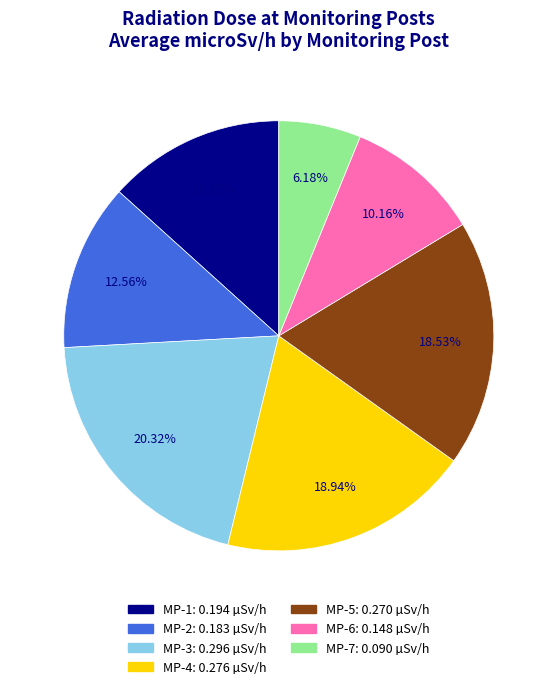

Is there a majority slice in this chart?

No